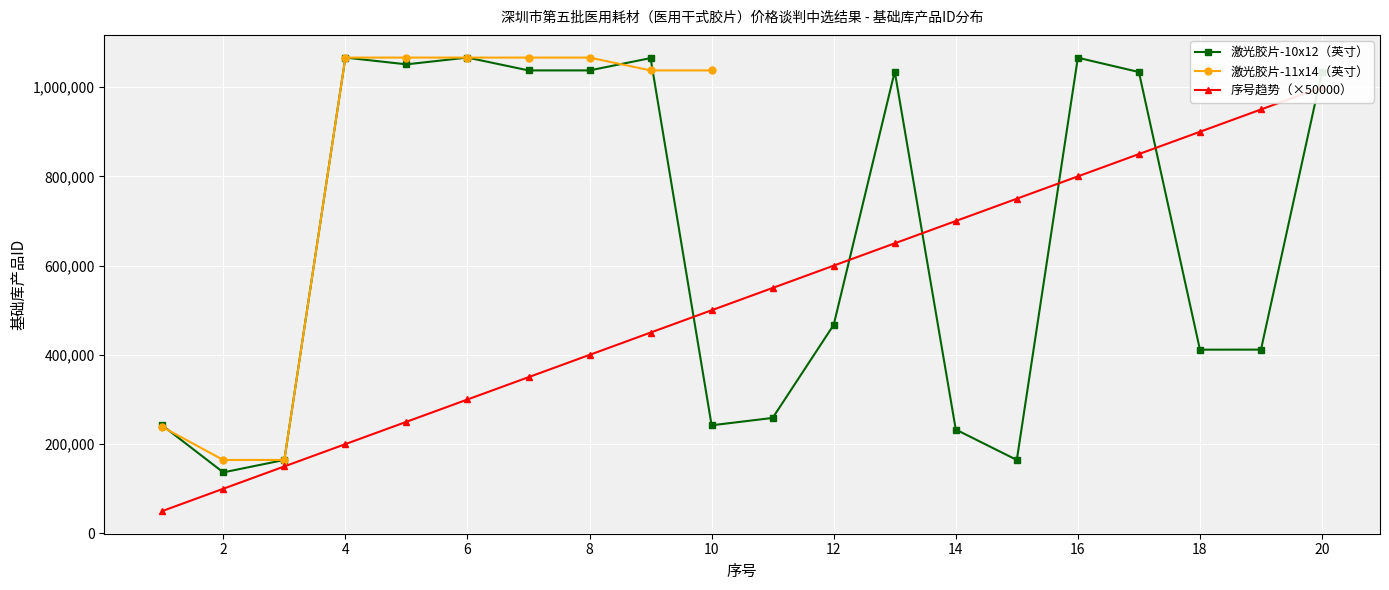

At 12, list the series in order from smallest to largest.

激光胶片-10x12（英寸）, 基础库产品ID-序号趋势